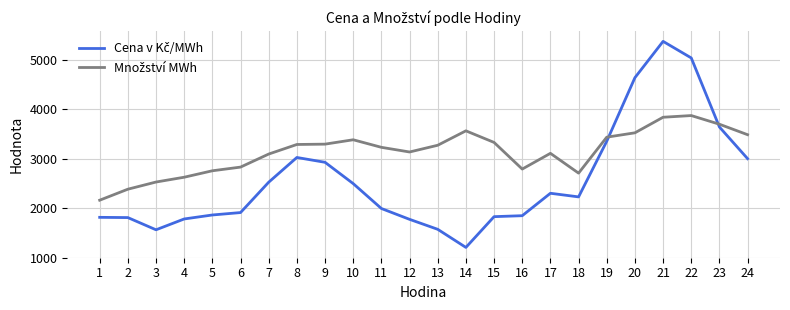

What is the spread (max minus min) of values at 11?

1236.8